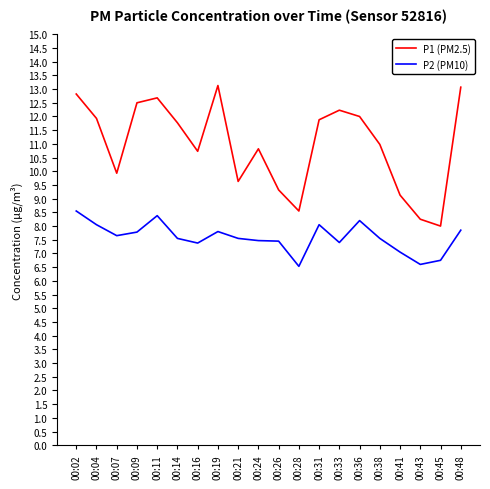

What is the difference between the maximum and minimum values in the P2 (PM10) series?

2.0